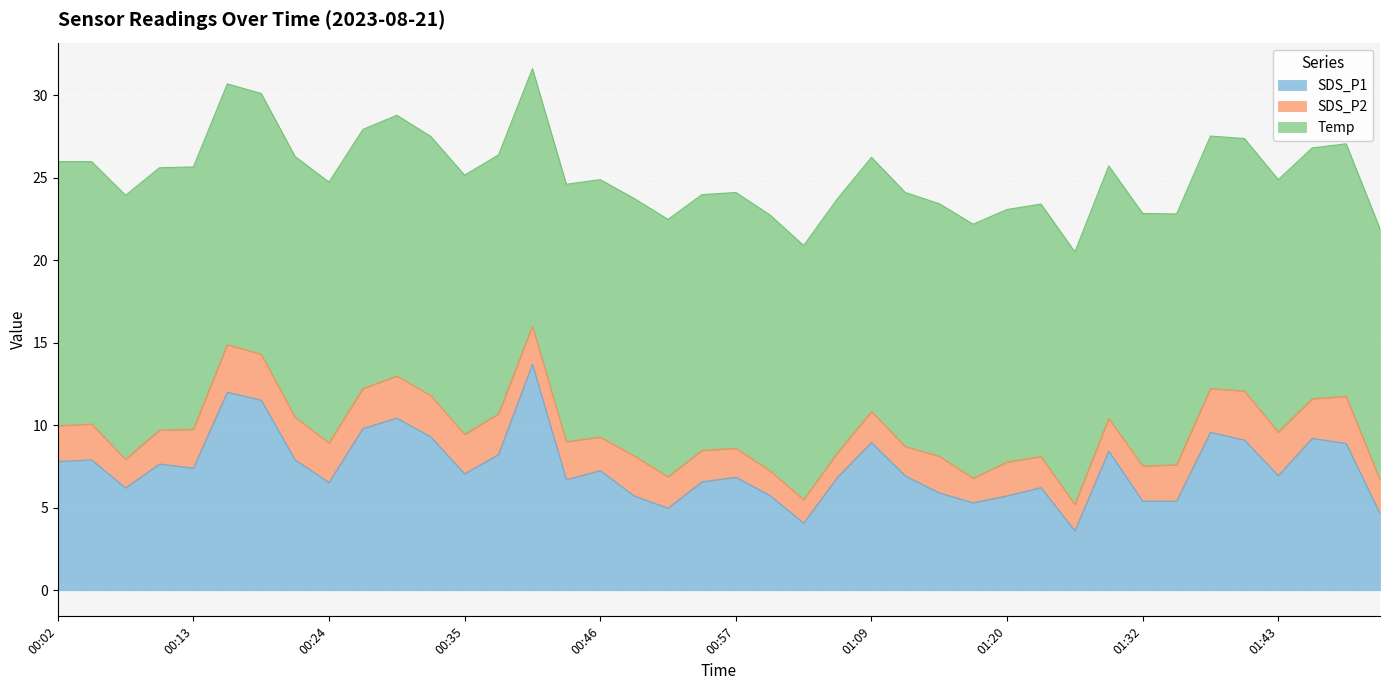

True or false: SDS_P2 and SDS_P1 intersect in this chart.

False